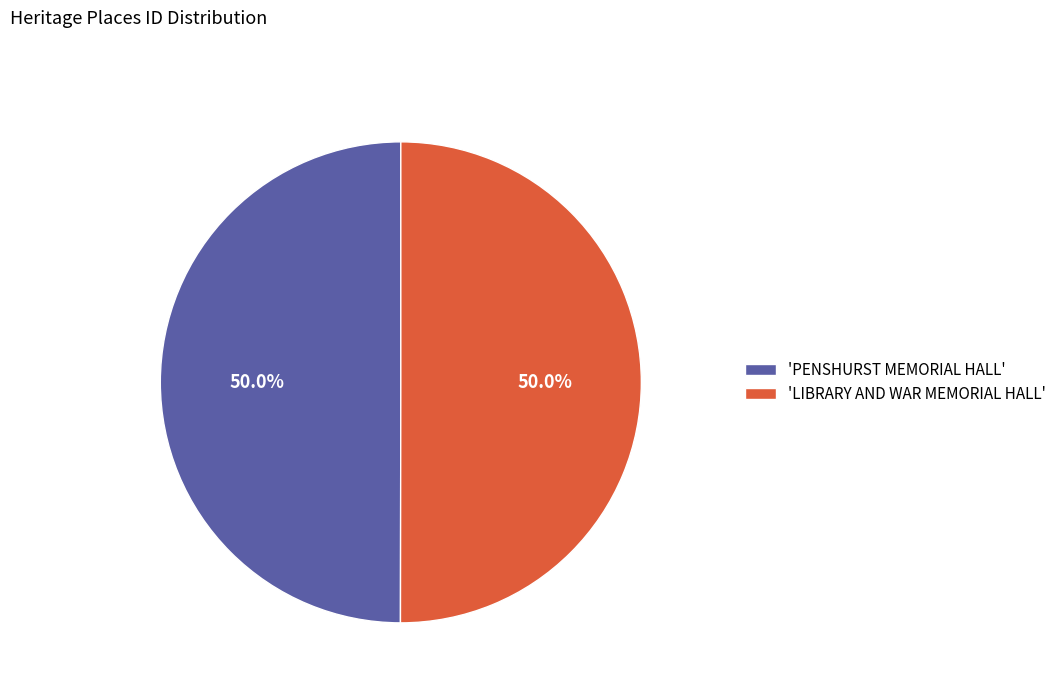

What is the ratio of the value at 'LIBRARY AND WAR MEMORIAL HALL' to the value at 'PENSHURST MEMORIAL HALL'?

1.0